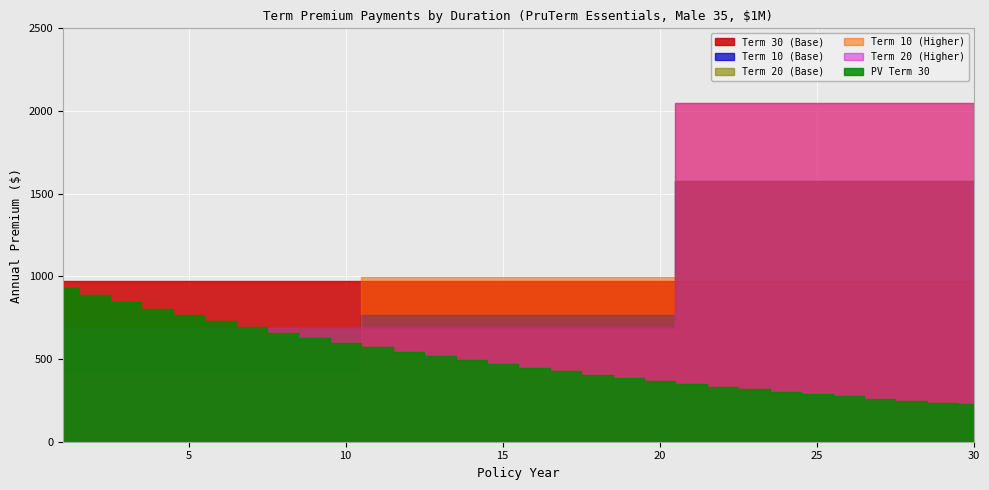

At which label does Term 10 (Base) reach its peak?

21